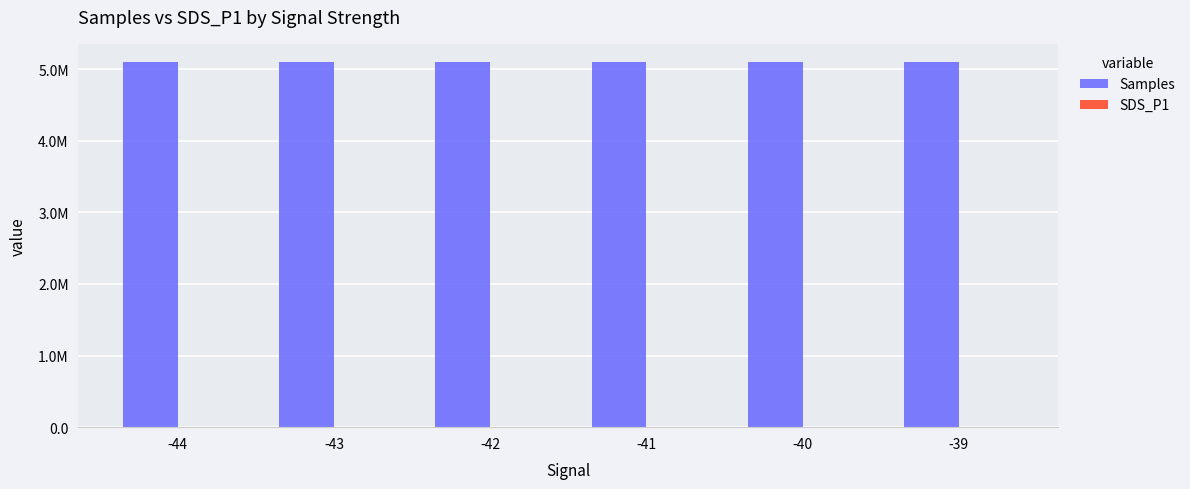

What is the average value of the SDS_P1 series?

4.0